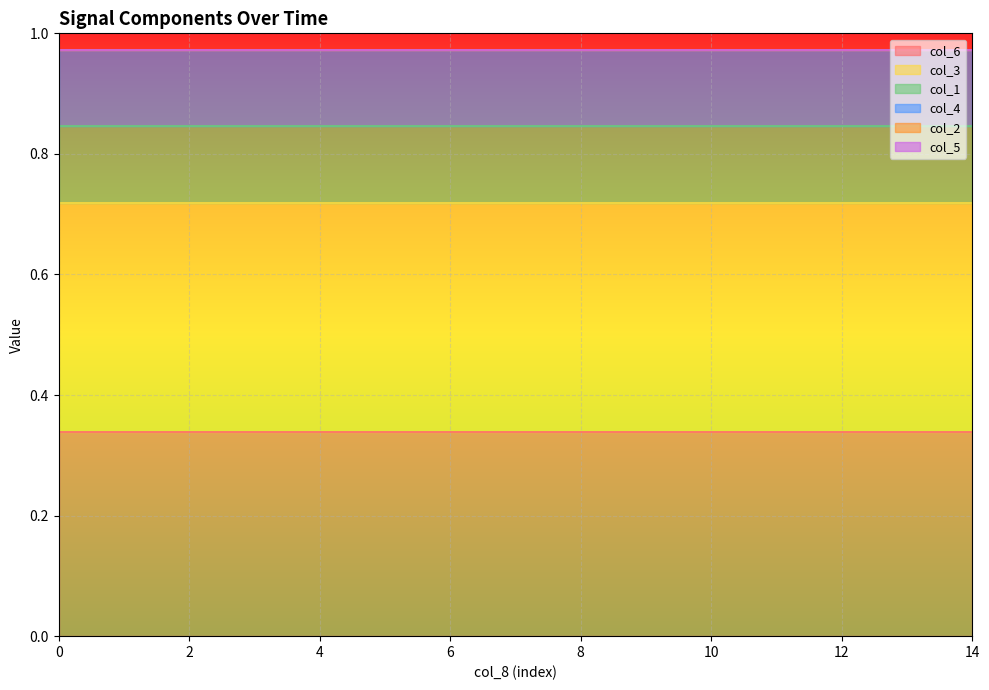

List the series in order of their peak value, lowest first.

col_2, col_5, col_1, col_4, col_6, col_3